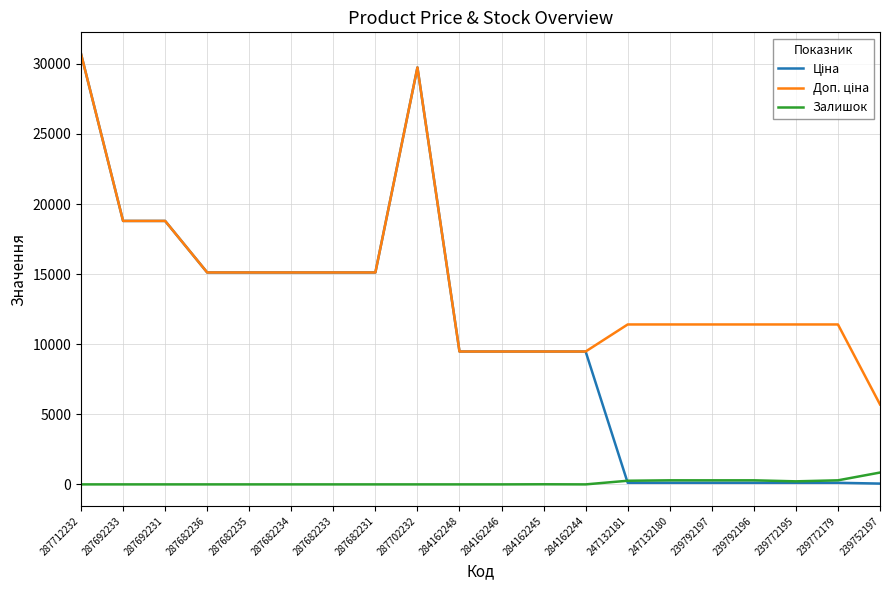

The value of Залишок at 287682235 is 0.0. True or false?

True